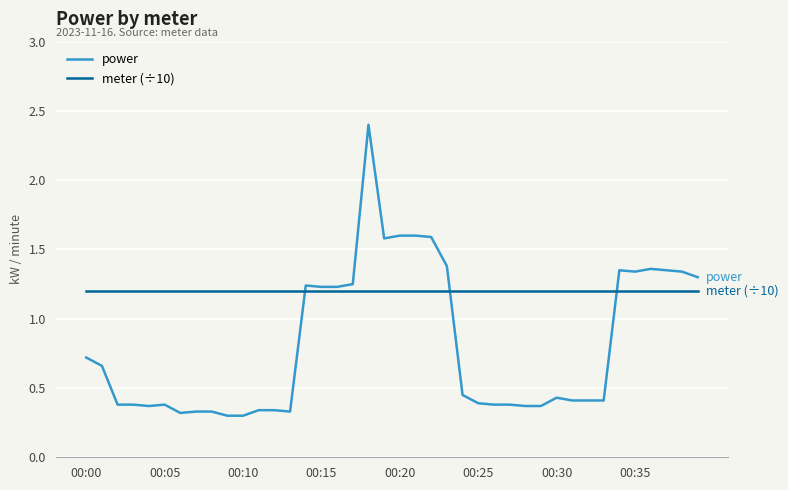

Which series has the largest total across all categories?

meter (÷10)